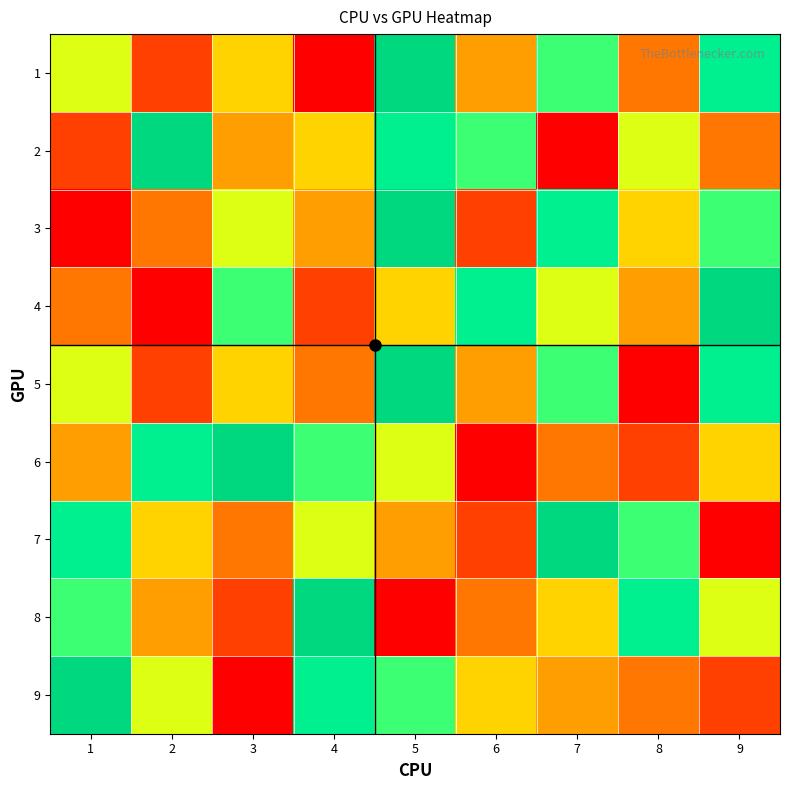

Which has a higher value, 7 or 1?

7